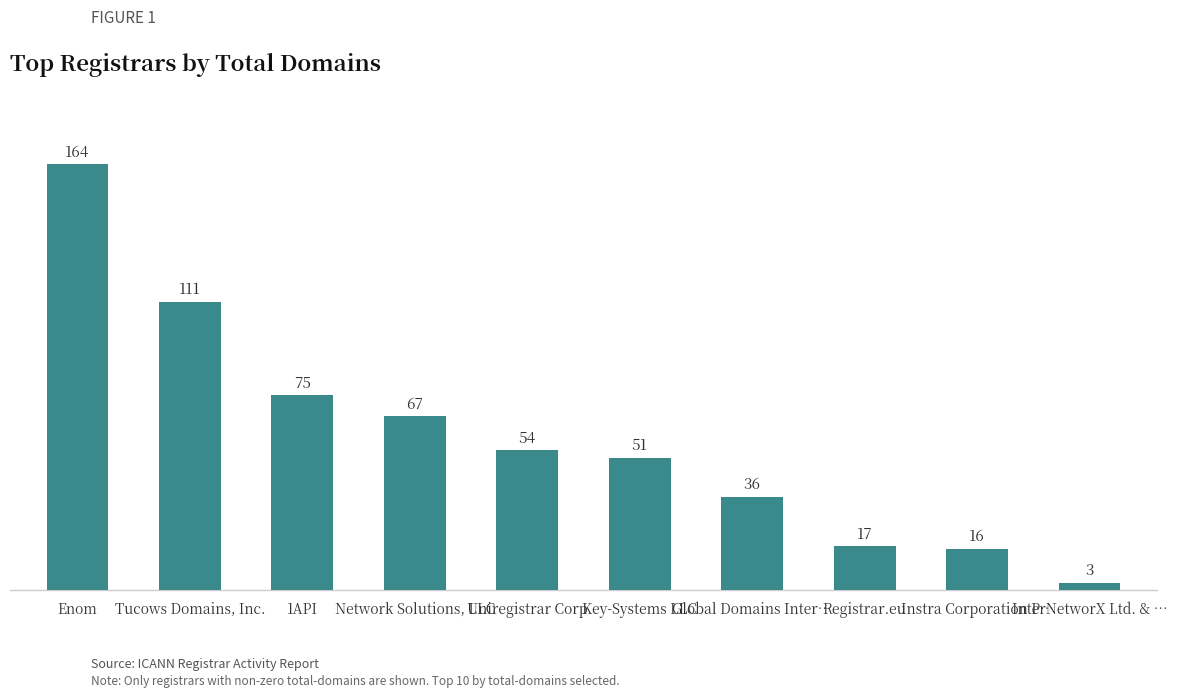

Approximately how many times larger is the value at Tucows Domains, Inc. compared to Instra Corporation P…?

6.9